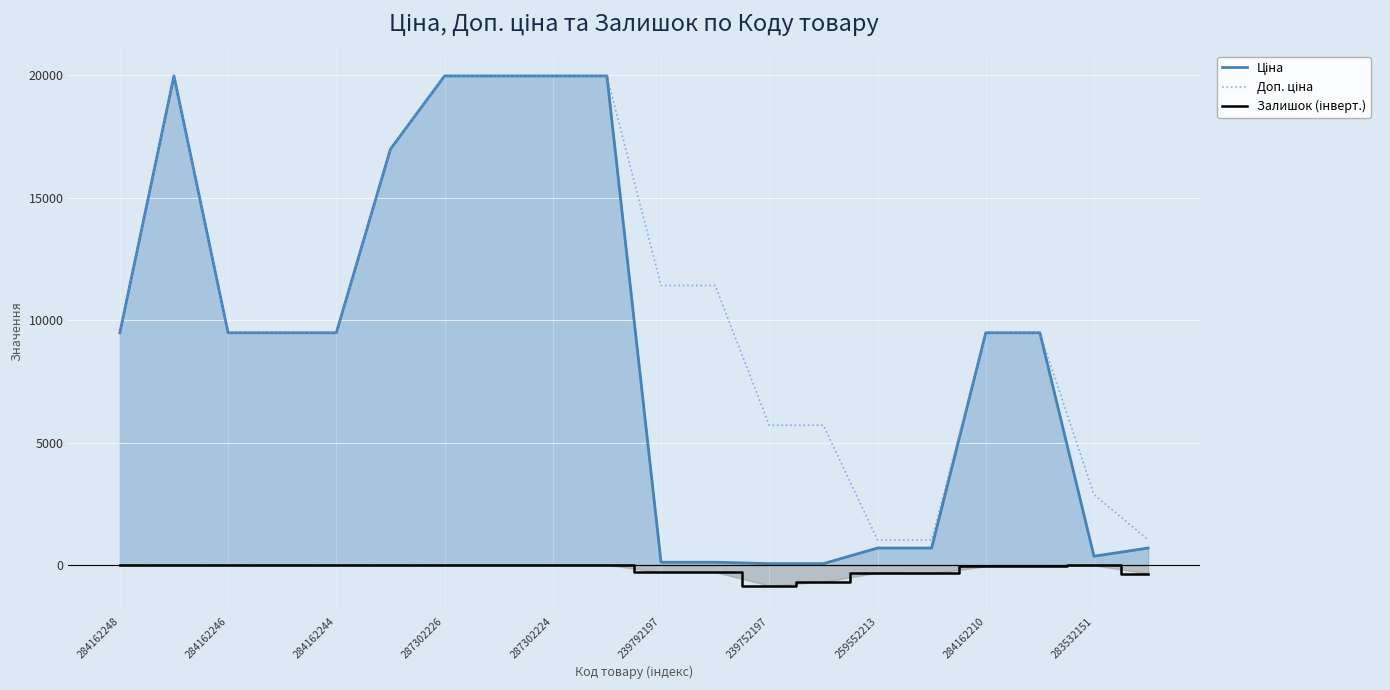

What is the minimum value shown in the chart?

-845.0